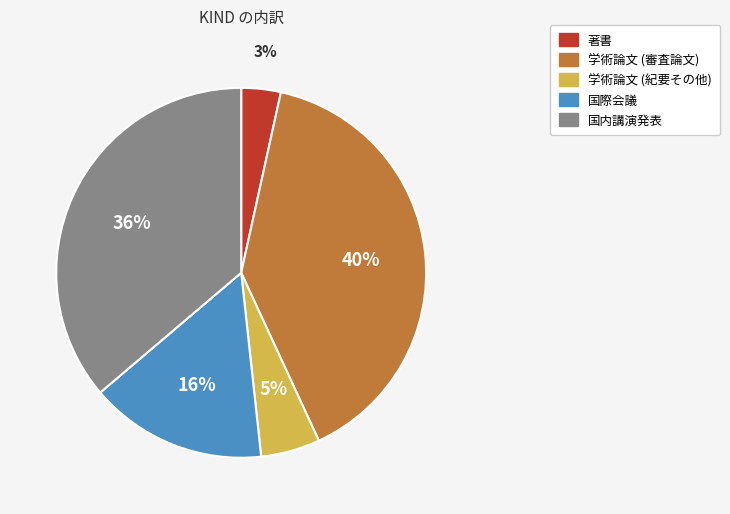

To the nearest percent, what is the difference between the 著書 and 国内講演発表 slice percentages?

33%